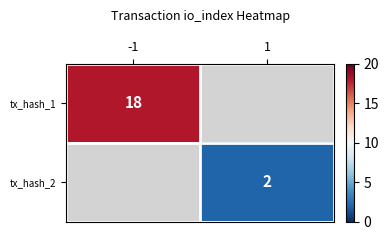

The tx_hash_2 series shows 1 at 1. True or false?

False